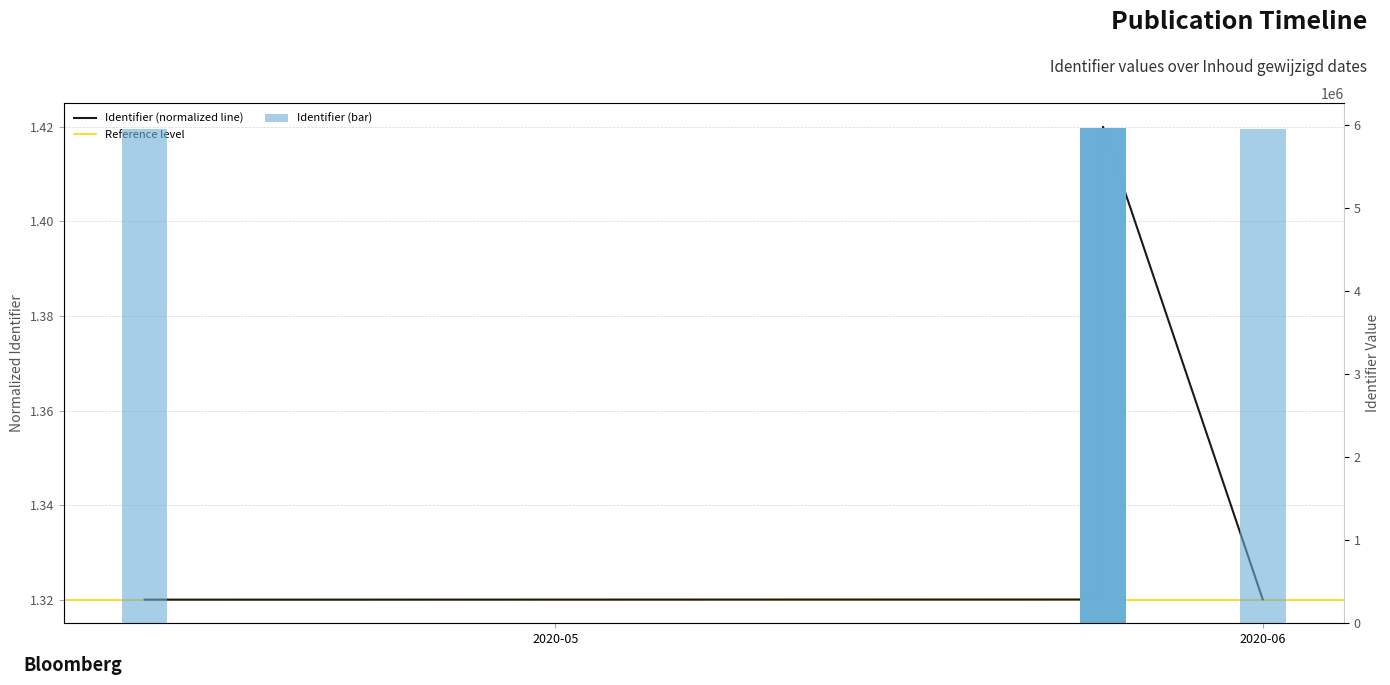

Where is the data nearest to the value 5962267?

2020-05-25